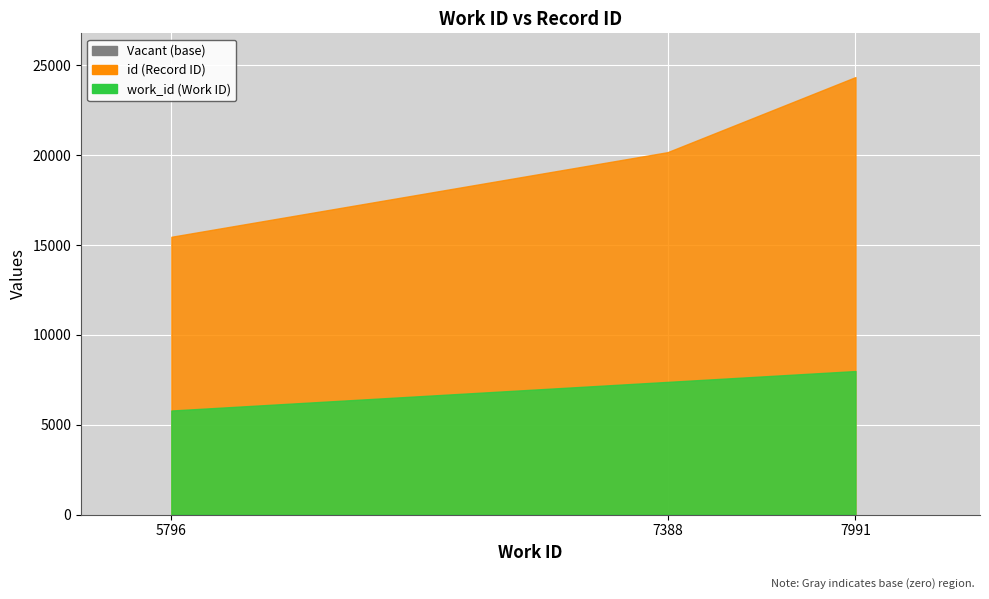

What is the average value of the id series?

19989